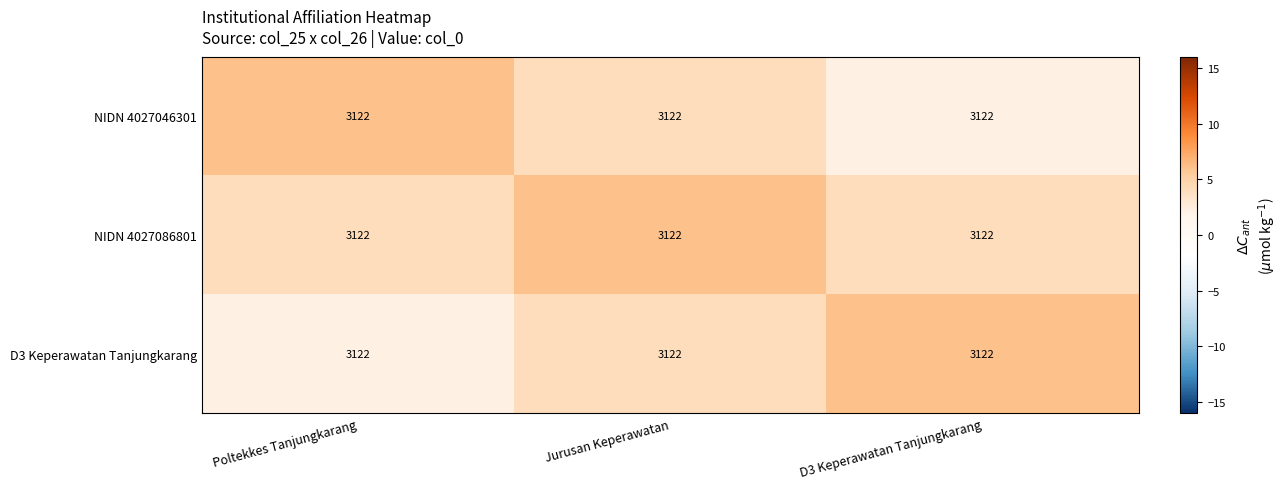

What is the smallest value displayed?

2